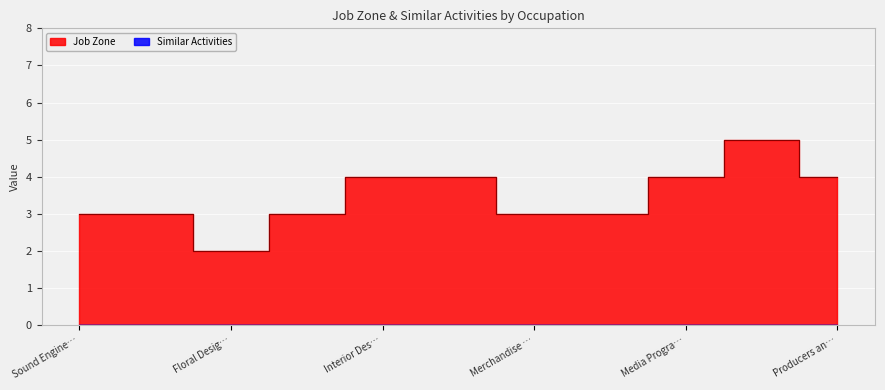

What is the average value?

3